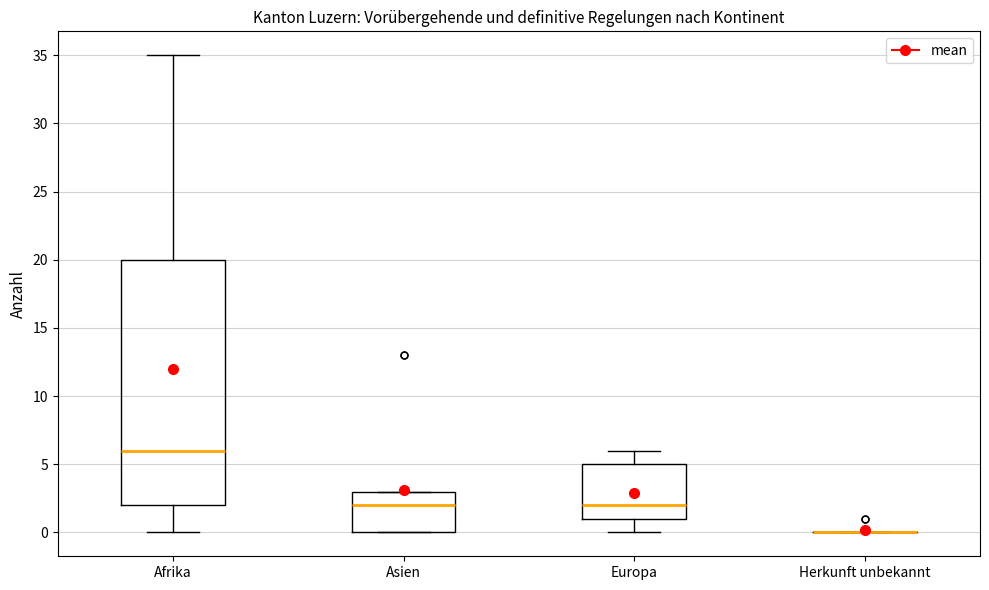

Comparing the boxes themselves (not the whiskers), which one is the tallest?

Afrika